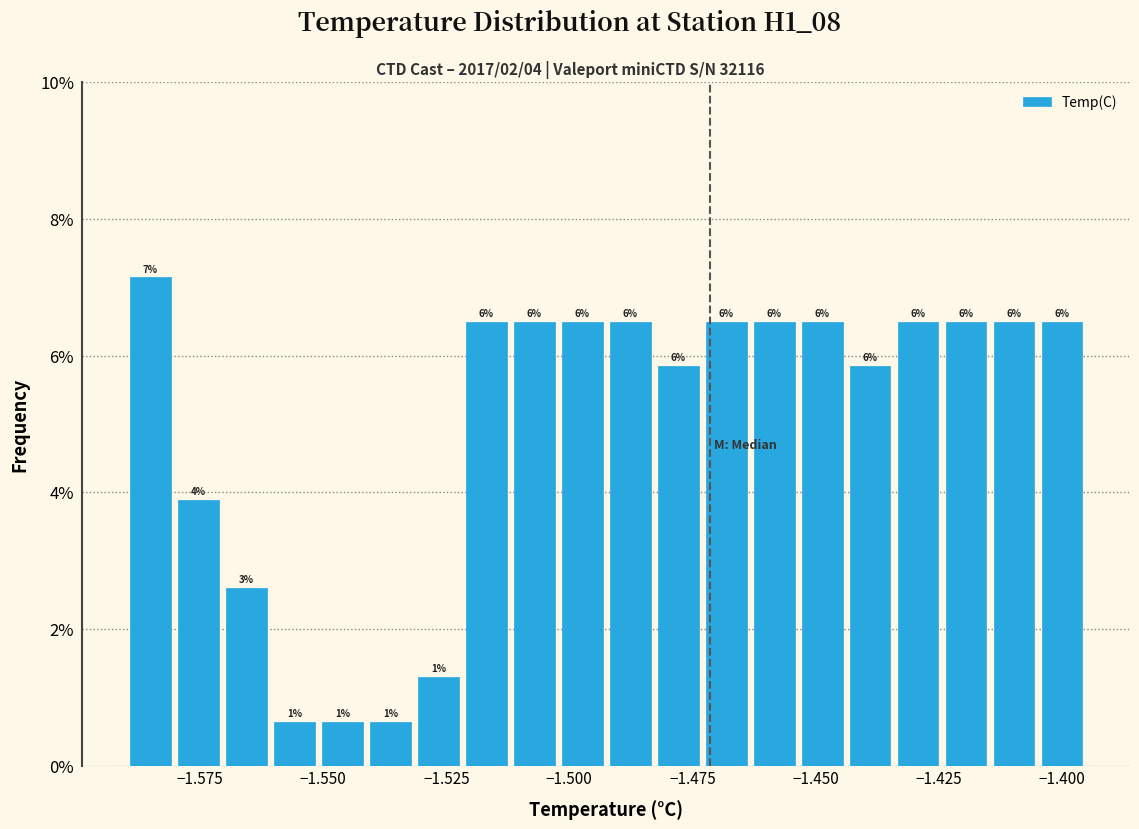

Read against the x-axis, roughly where is the centre of the tallest bar?

-1.585